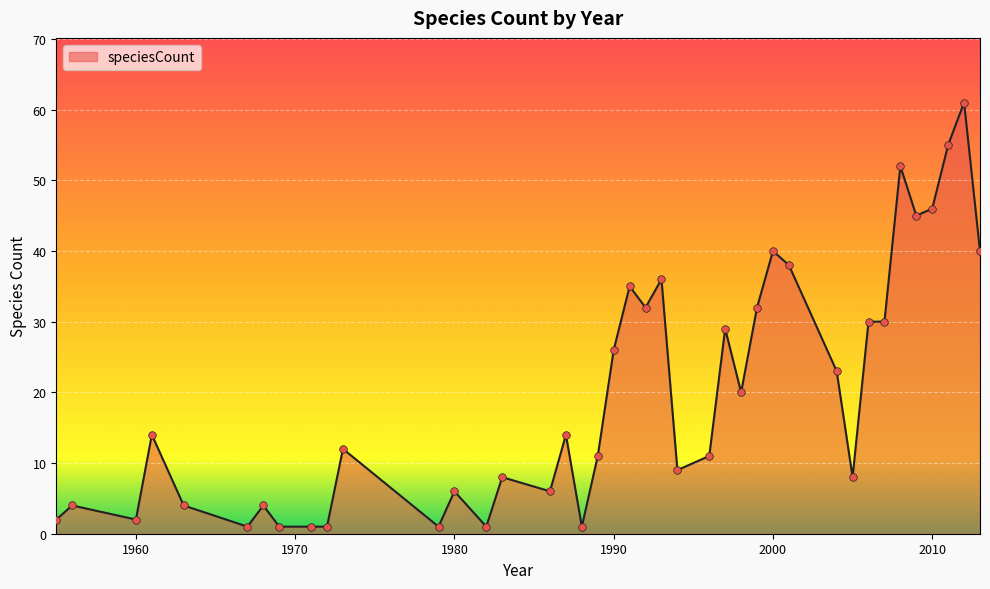

What is the difference between the maximum and minimum values?

60